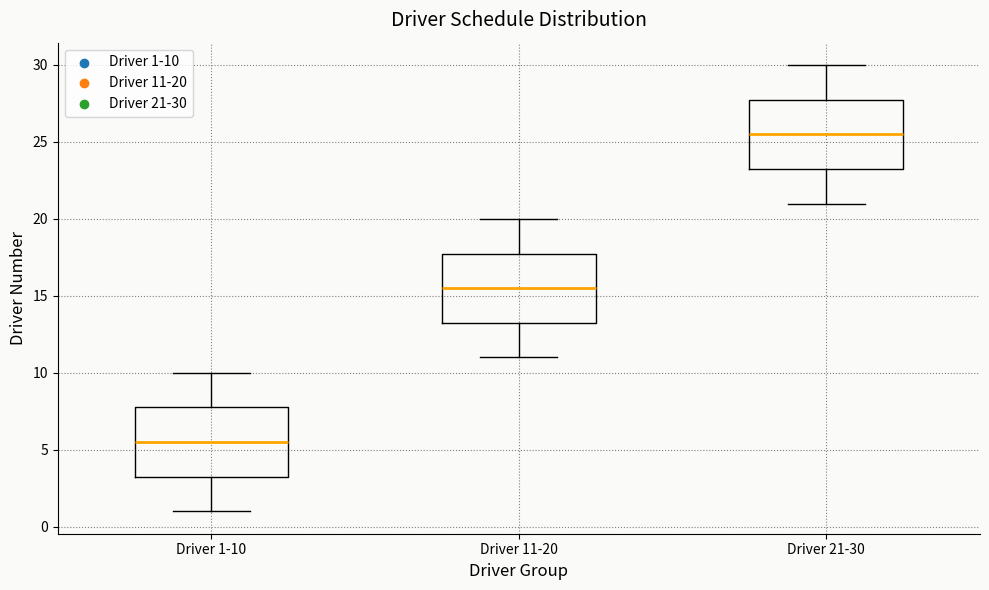

Reading left to right, read every box against the y-axis: the position of its median line, the range the box covers, and the ends of its whiskers. The values are not printed on the chart, so give them approximately, as read against the axis.

Driver 1-10: median 5.5, box 3.5 to 8.0, whiskers 1.0 to 10.0
Driver 11-20: median 15.5, box 13.5 to 18.0, whiskers 11.0 to 20.0
Driver 21-30: median 25.5, box 23.5 to 28.0, whiskers 21.0 to 30.0